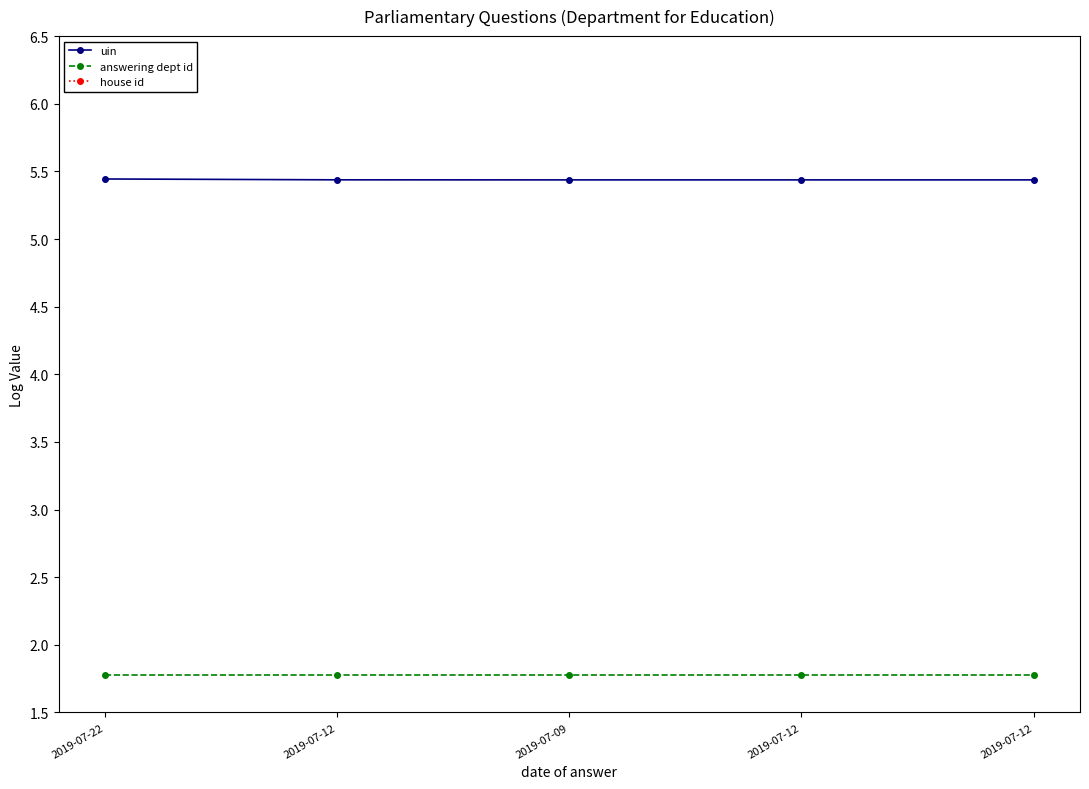

Is the value of house id at 2019-07-12 greater than the value of uin at 2019-07-22?

No